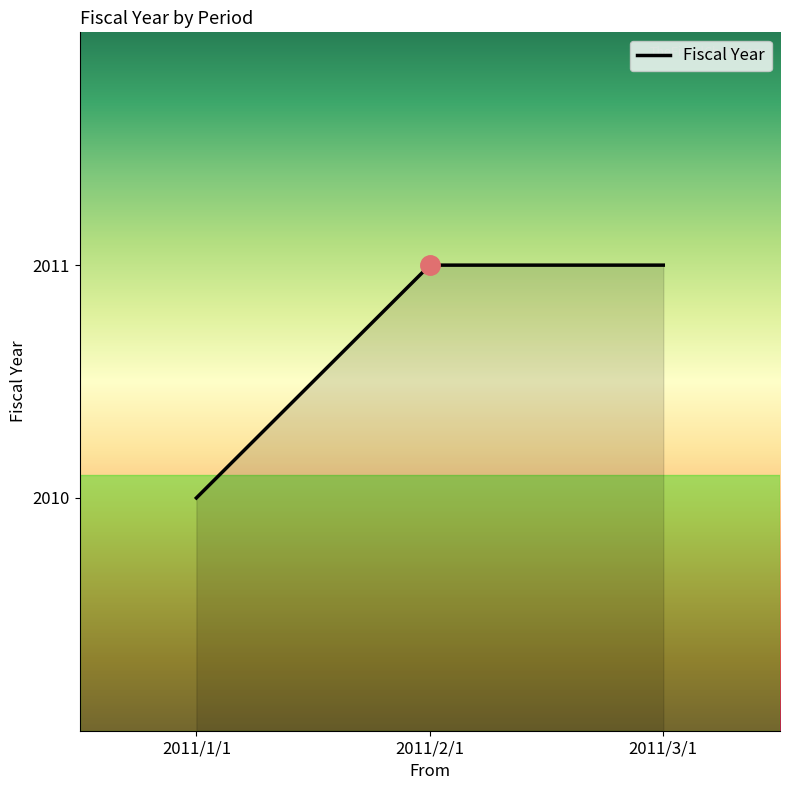

How many lines are shown in the chart?

1